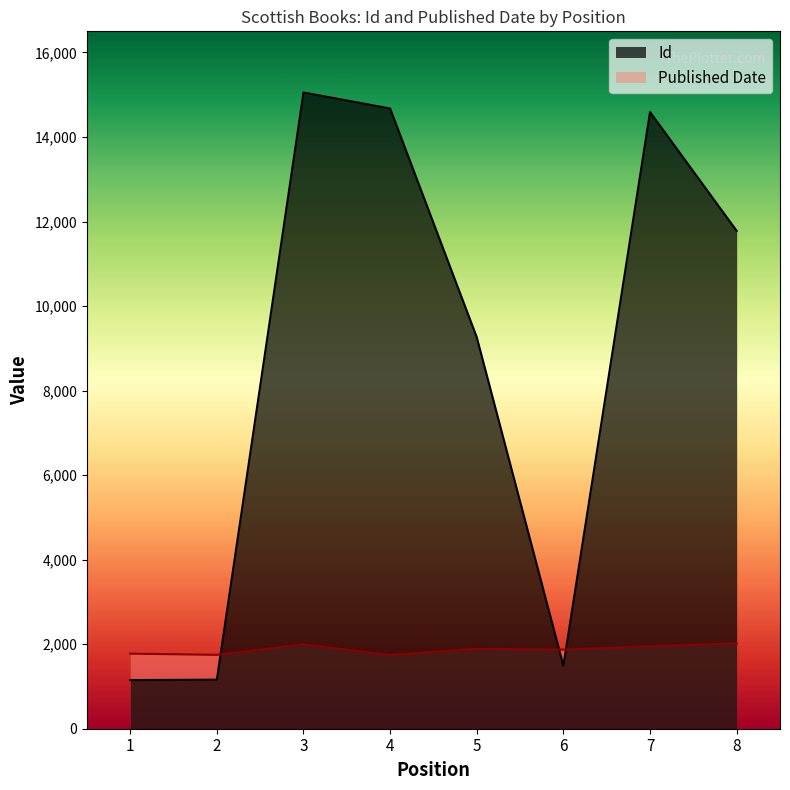

Between 4 and 7, which is larger?

4